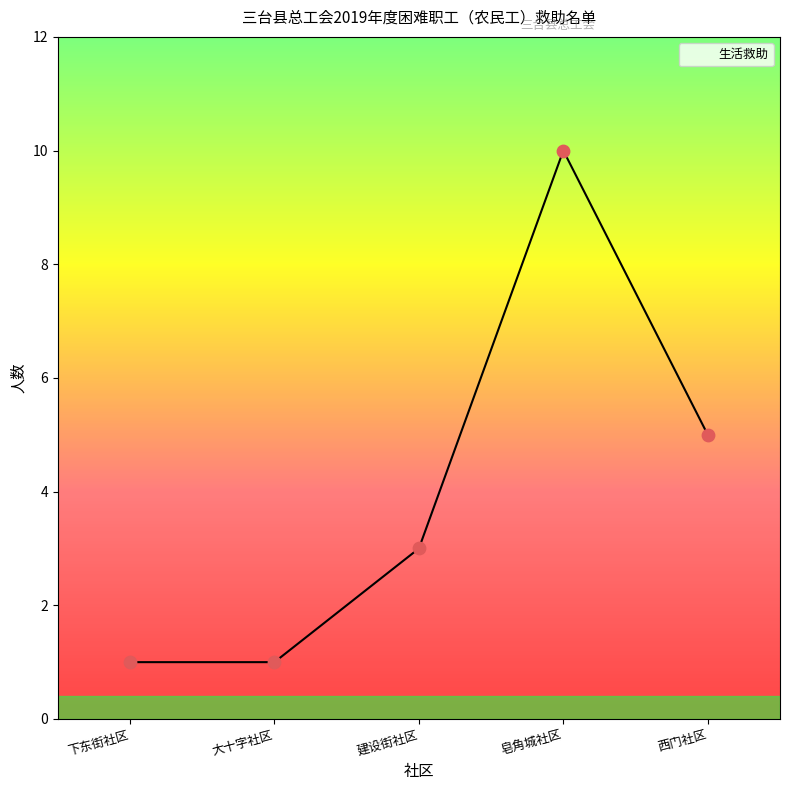

What is the highest value of the 生活救助 series?

10.0